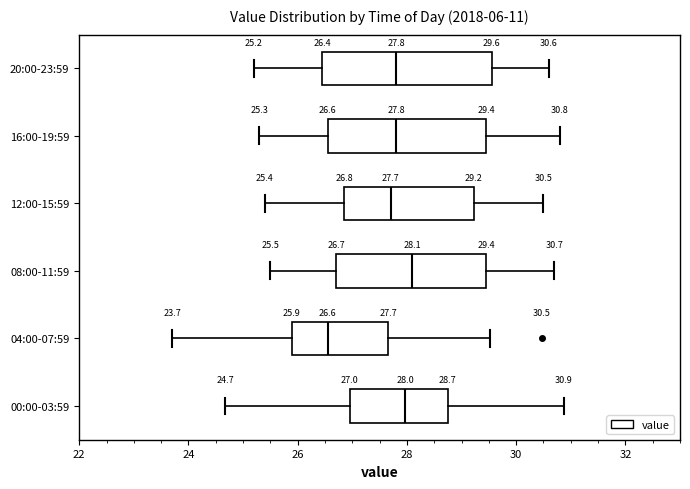

Which box is the widest, from its left edge to its right edge?

20:00-23:59